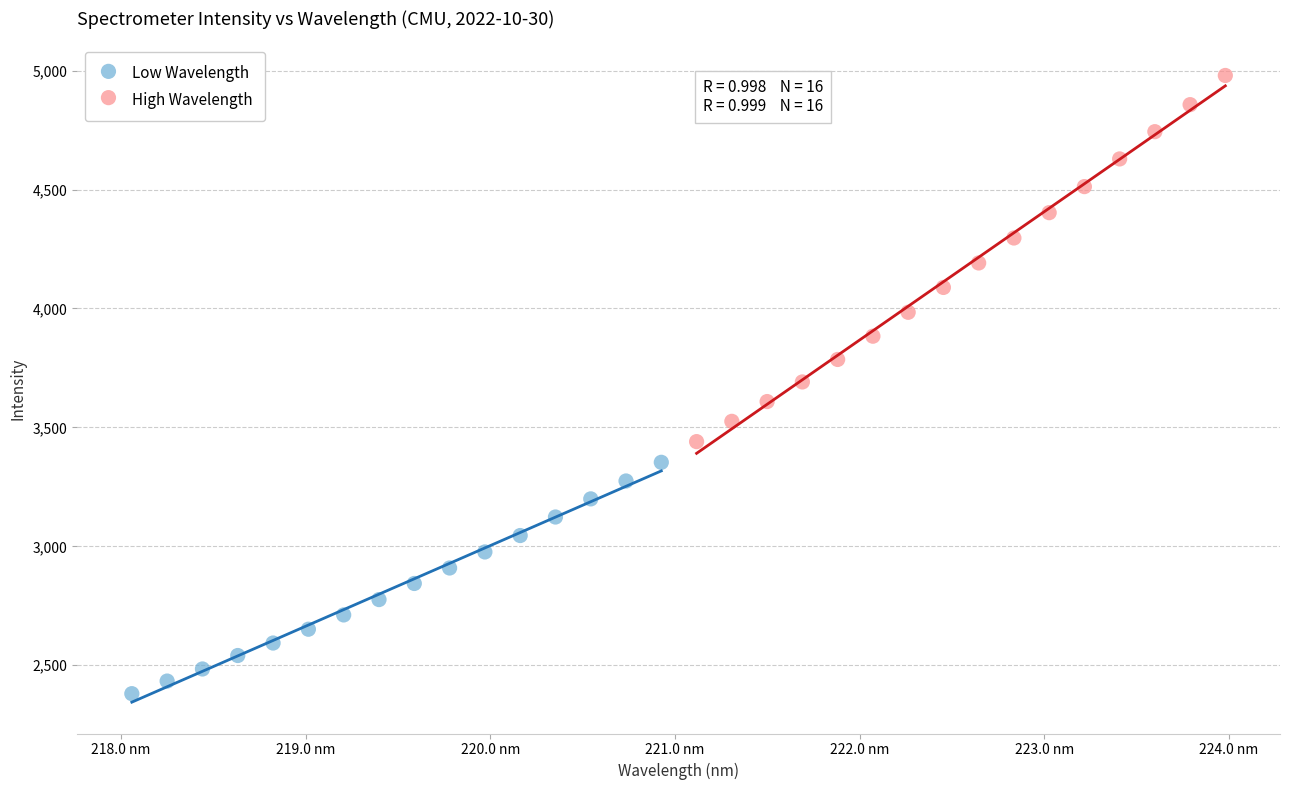

Which series has the widest spread of Y values?

High Wavelength